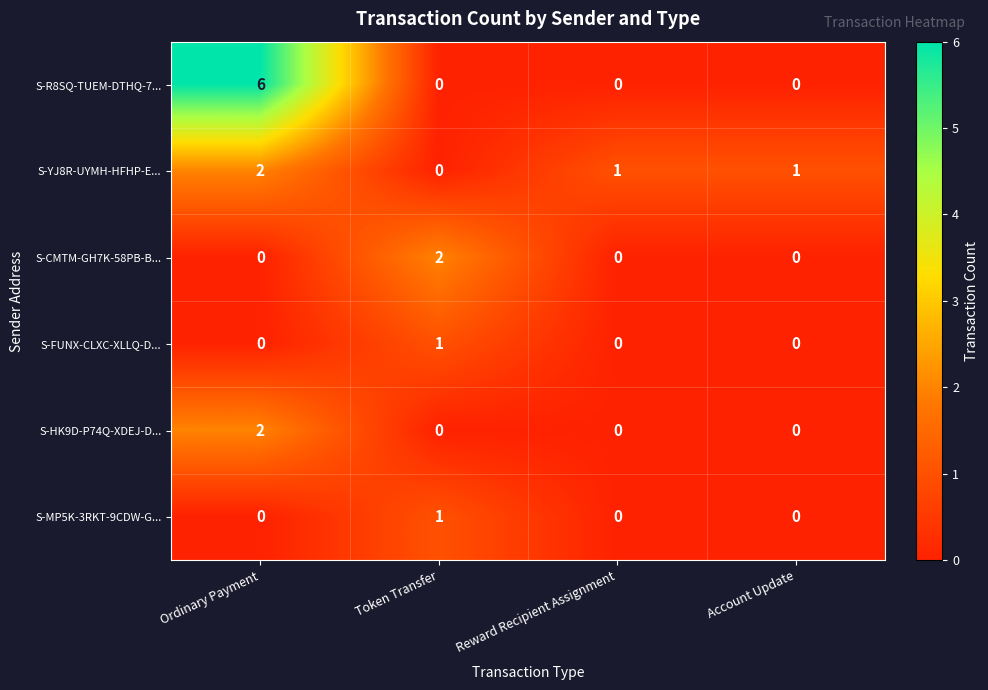

Is it true that S-FUNX-CLXC-XLLQ-D... equals 0 at Account Update?

True